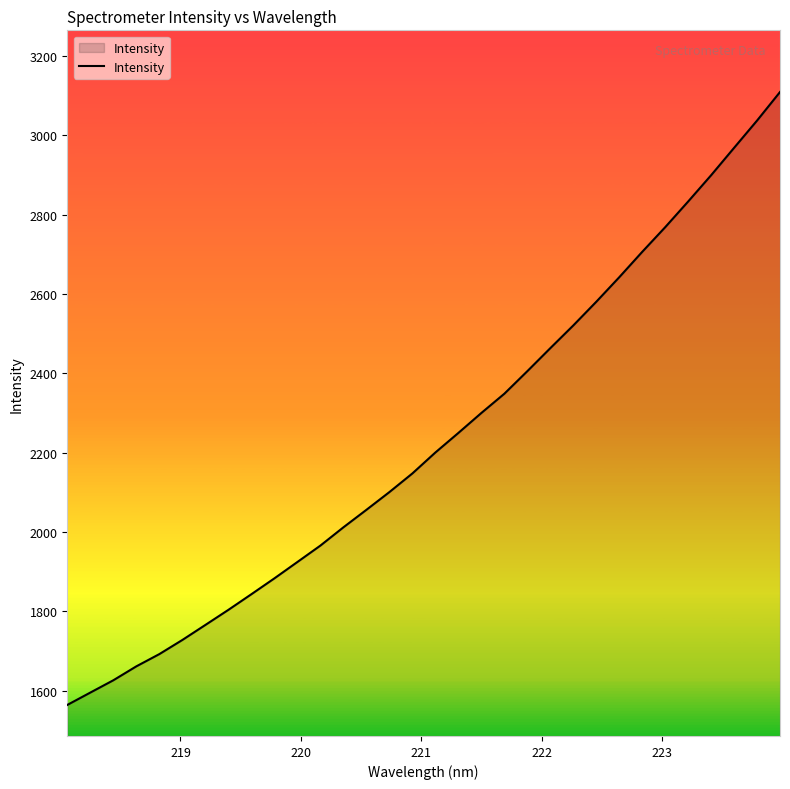

Reading left to right, transcribe all the data shown in this chart.

1564.2	1595.3	1626.3	1661.4	1692.3	1727.9	1765.7	1803.8	1843.2	1883.1	1924.4	1965.7	2011.7	2055.8	2100.5	2147.5	2200.3	2249.6	2299.9	2348.4	2405.2	2463.2	2520.5	2580.1	2641.9	2705.9	2768.0	2832.8	2899.0	2968.0	3036.8	3108.7